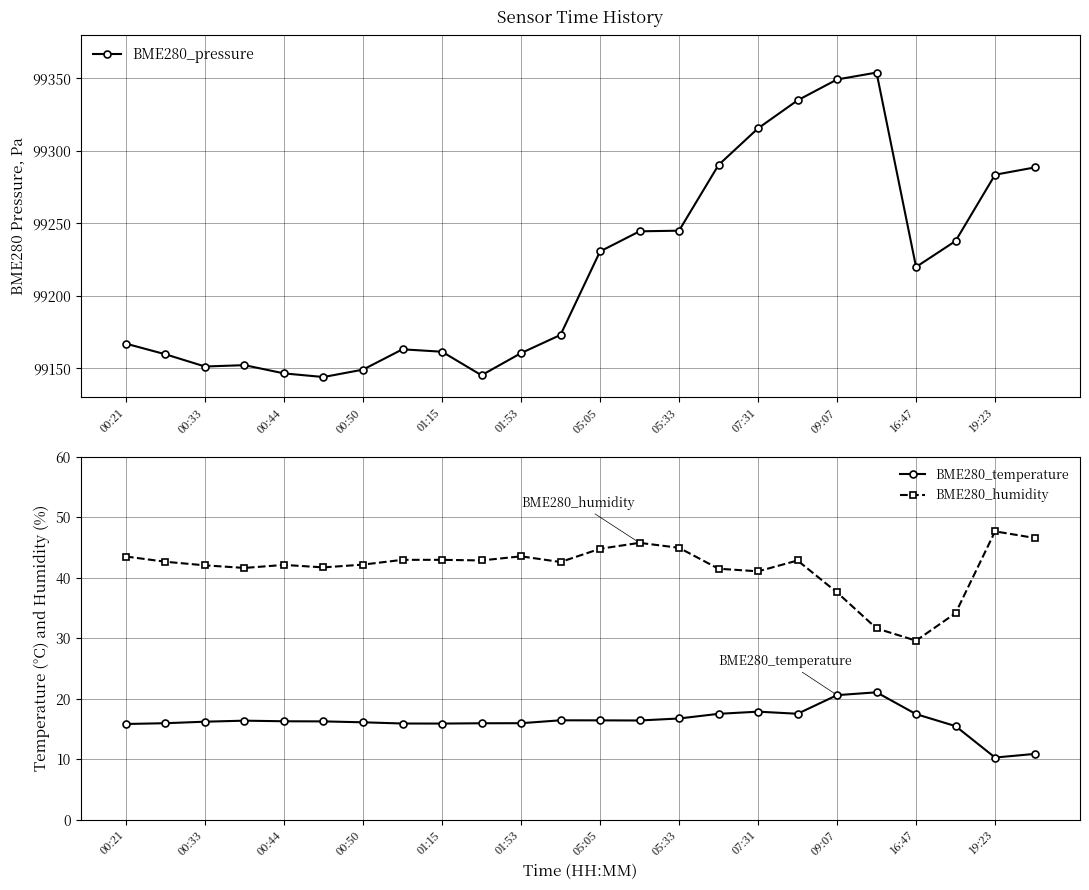

Rank the series by their maximum value, from highest to lowest.

BME280_pressure, BME280_humidity, BME280_temperature